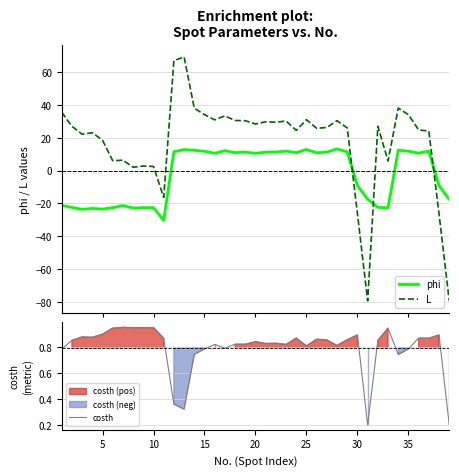

What is the lowest value of the L series?

-79.5